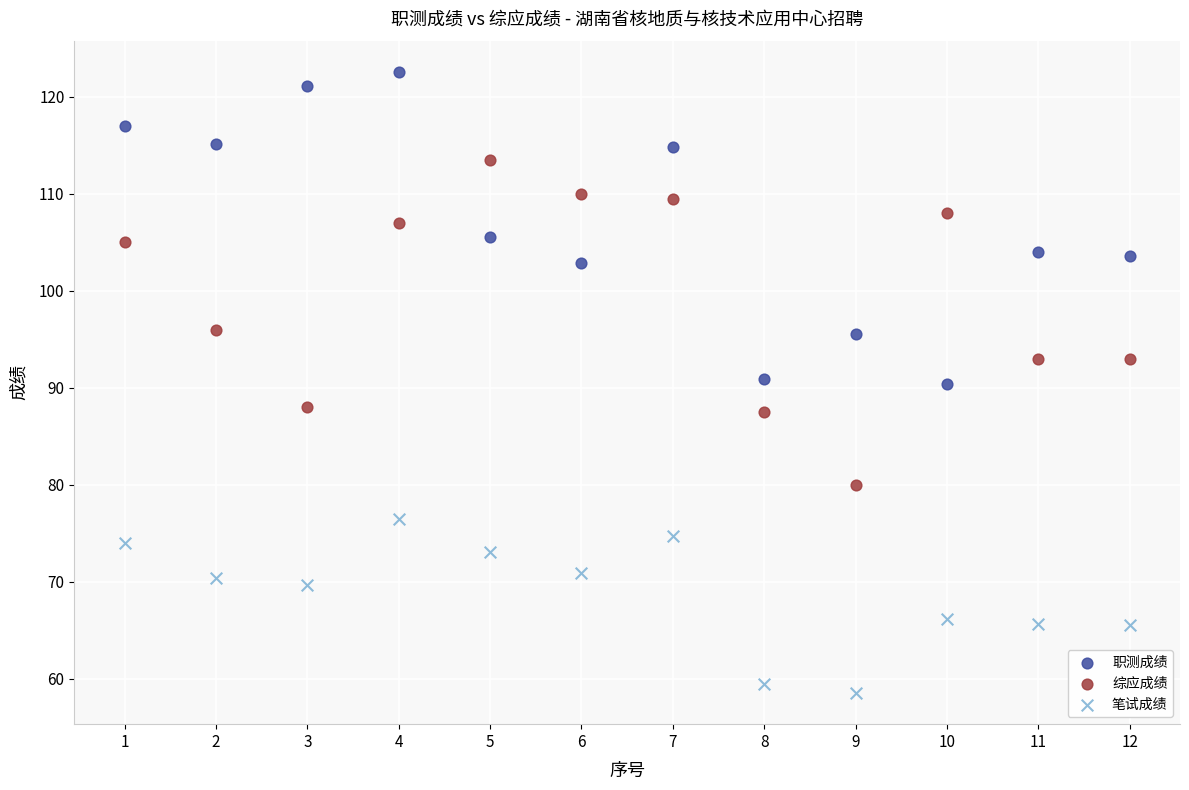

Which series contains the highest Y value?

职测成绩